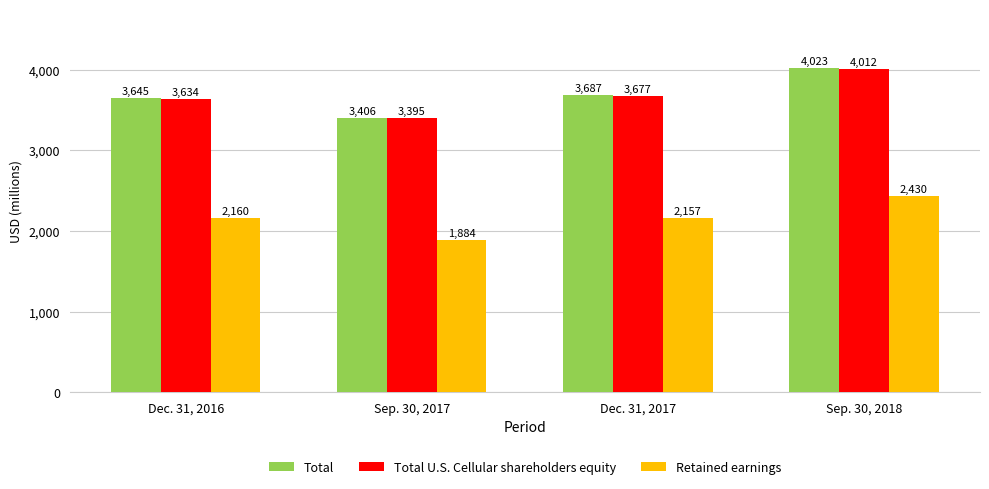

Is the value of Retained earnings at Dec. 31, 2017 greater than the value of Total at Dec. 31, 2017?

No